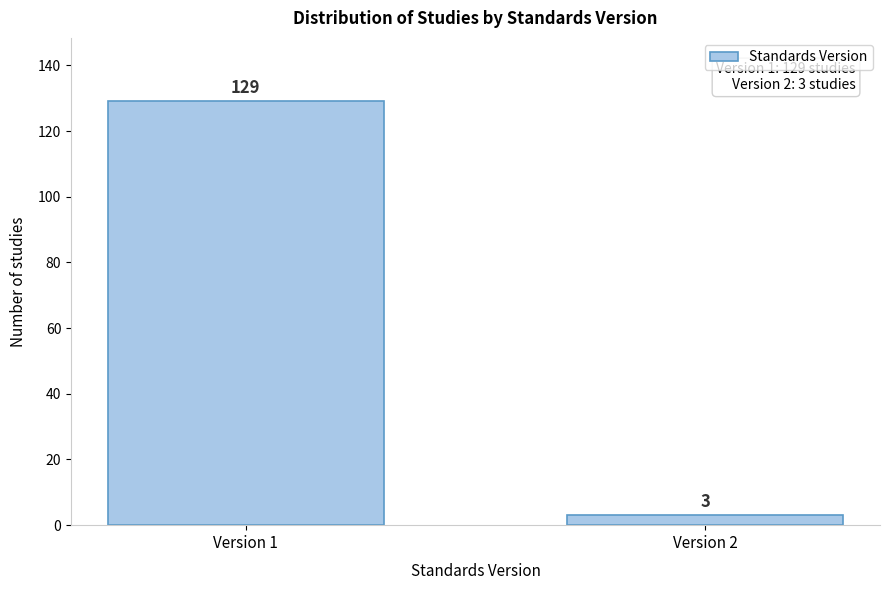

Reading left to right, transcribe all the data shown in this chart.

Version 1=129	Version 2=3